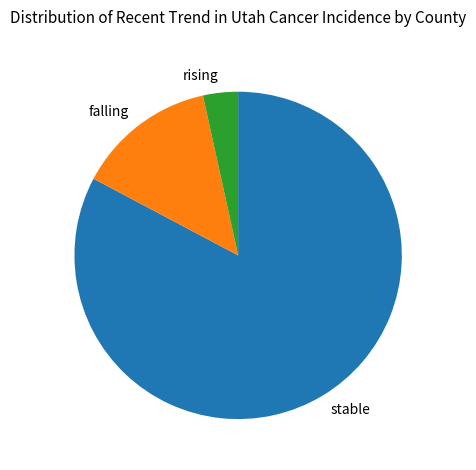

Combined, do rising and falling account for over 50%?

No